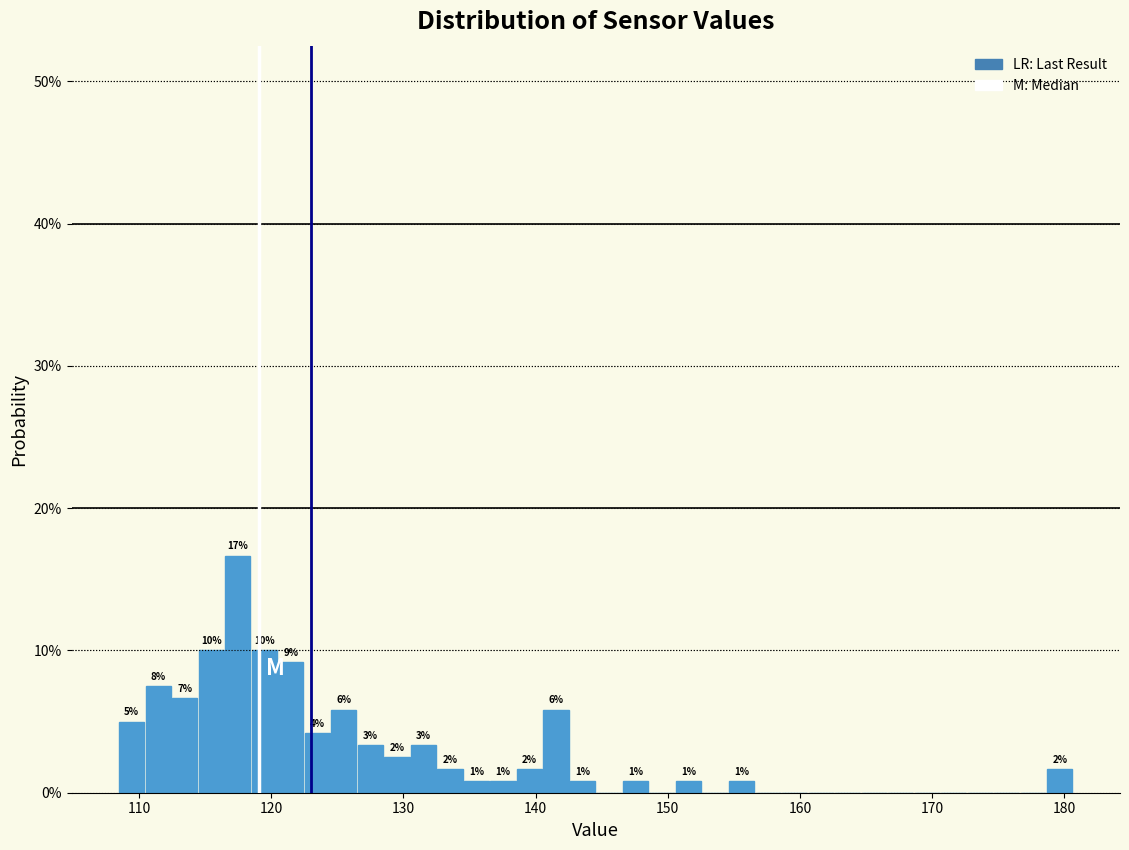

Read against the x-axis, roughly where is the centre of the tallest bar?

117